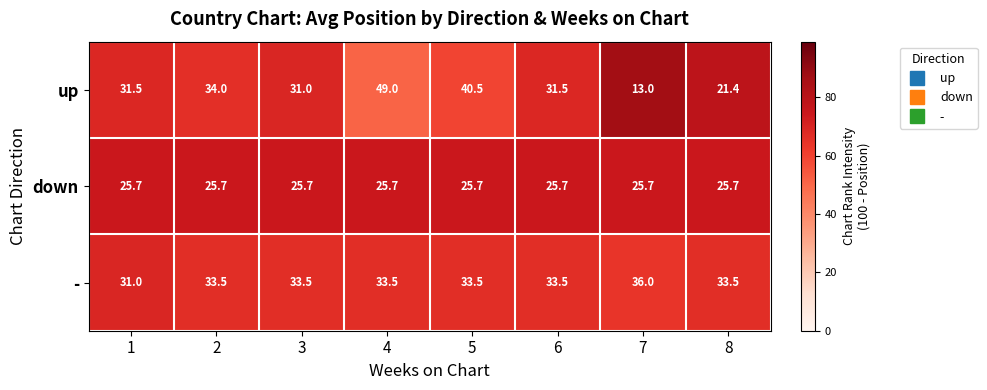

Rank the series at 6 from lowest to highest value.

down, up, -